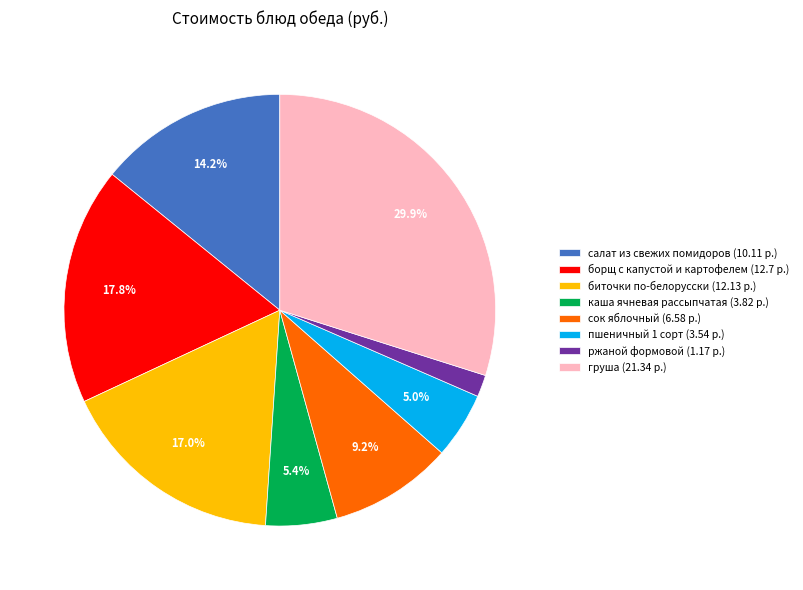

True or false: груша accounts for 30% of the total.

True